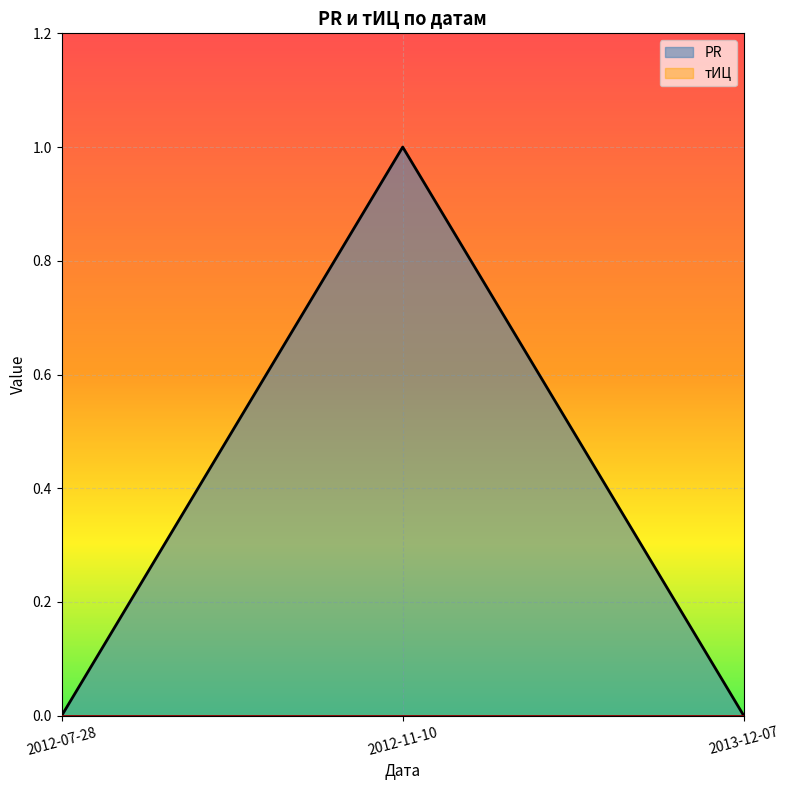

Is it true that the value at 2012-11-10 is 2?

False